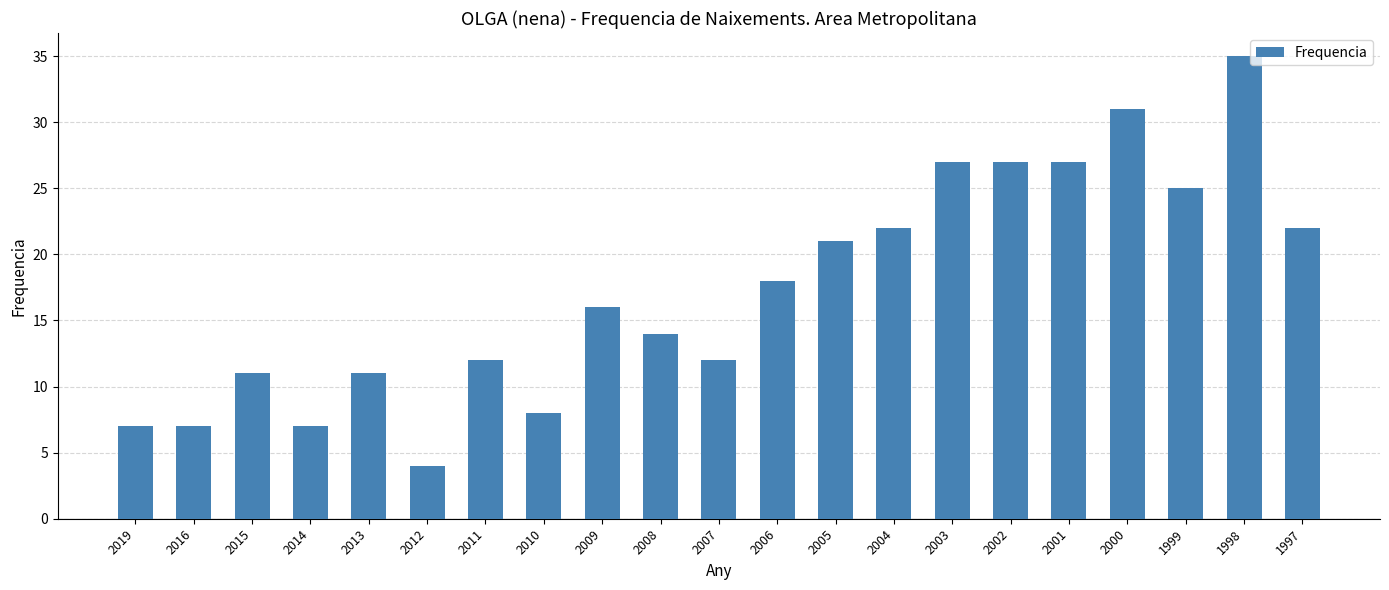

Reading left to right, extract all data points from this chart.

7	7	11	7	11	4	12	8	16	14	12	18	21	22	27	27	27	31	25	35	22